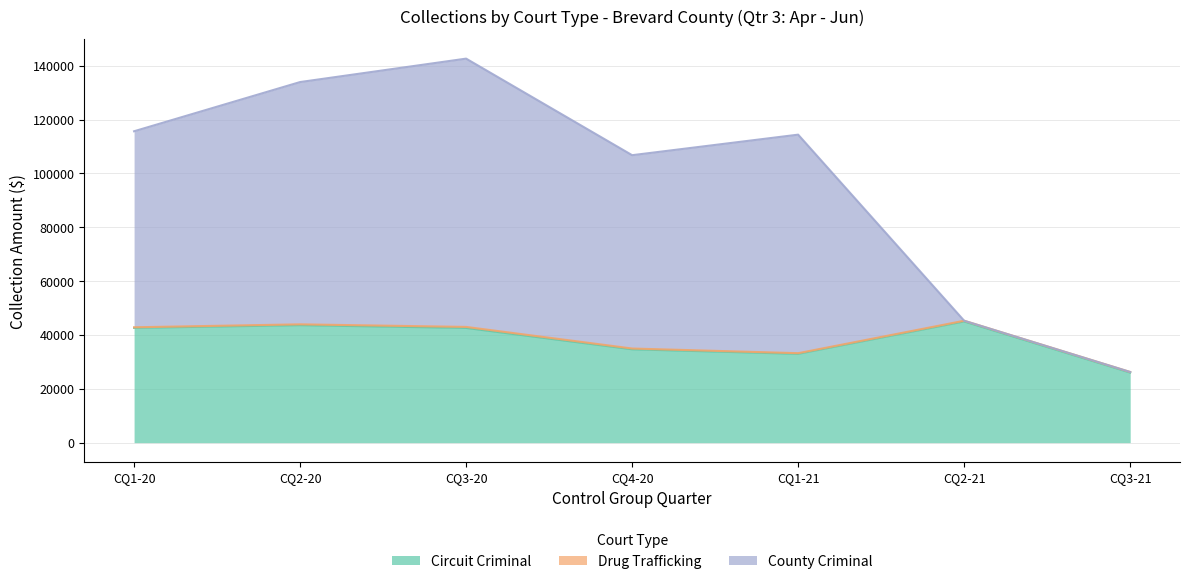

In County Criminal, how many points are higher than both neighbors (excluding endpoints)?

2